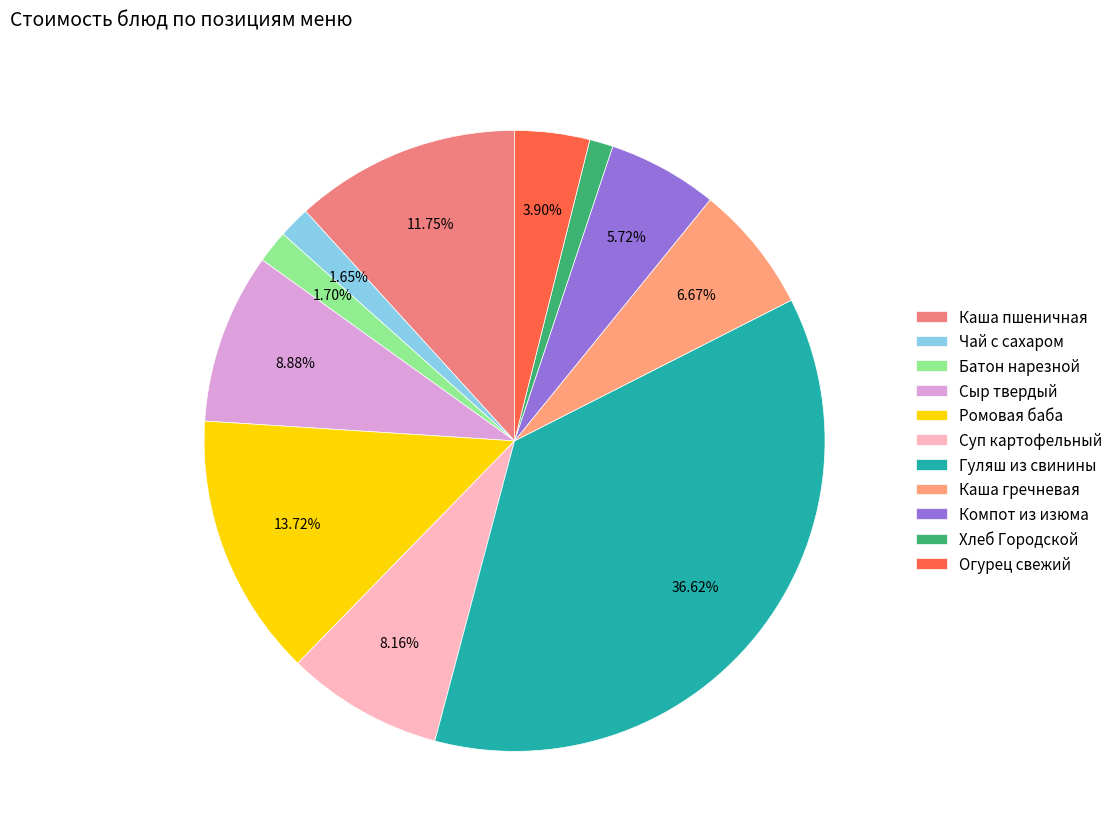

How many slices are in this pie chart?

11